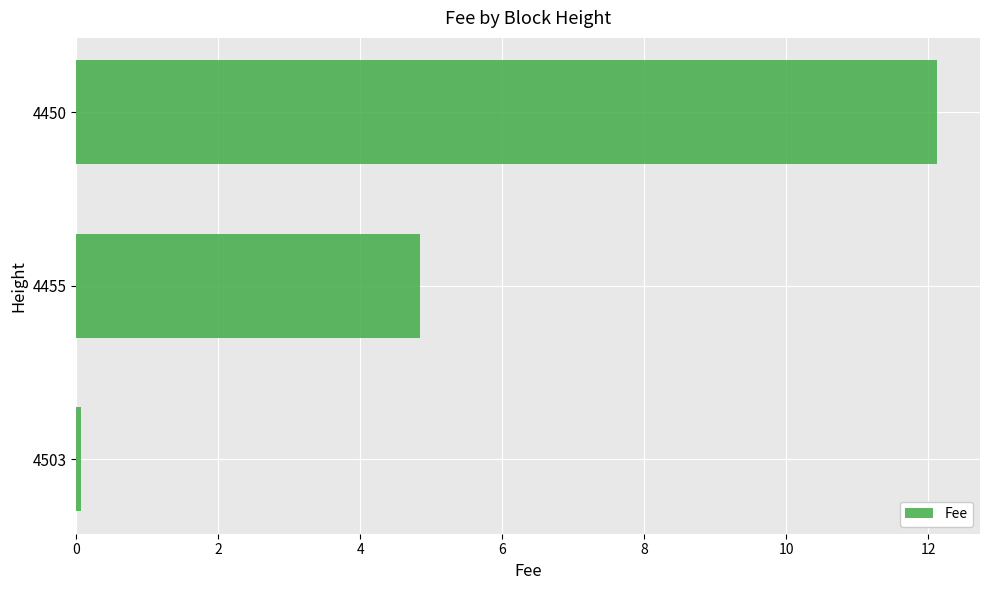

The chart shows a value of 0.1 at 4503. True or false?

True